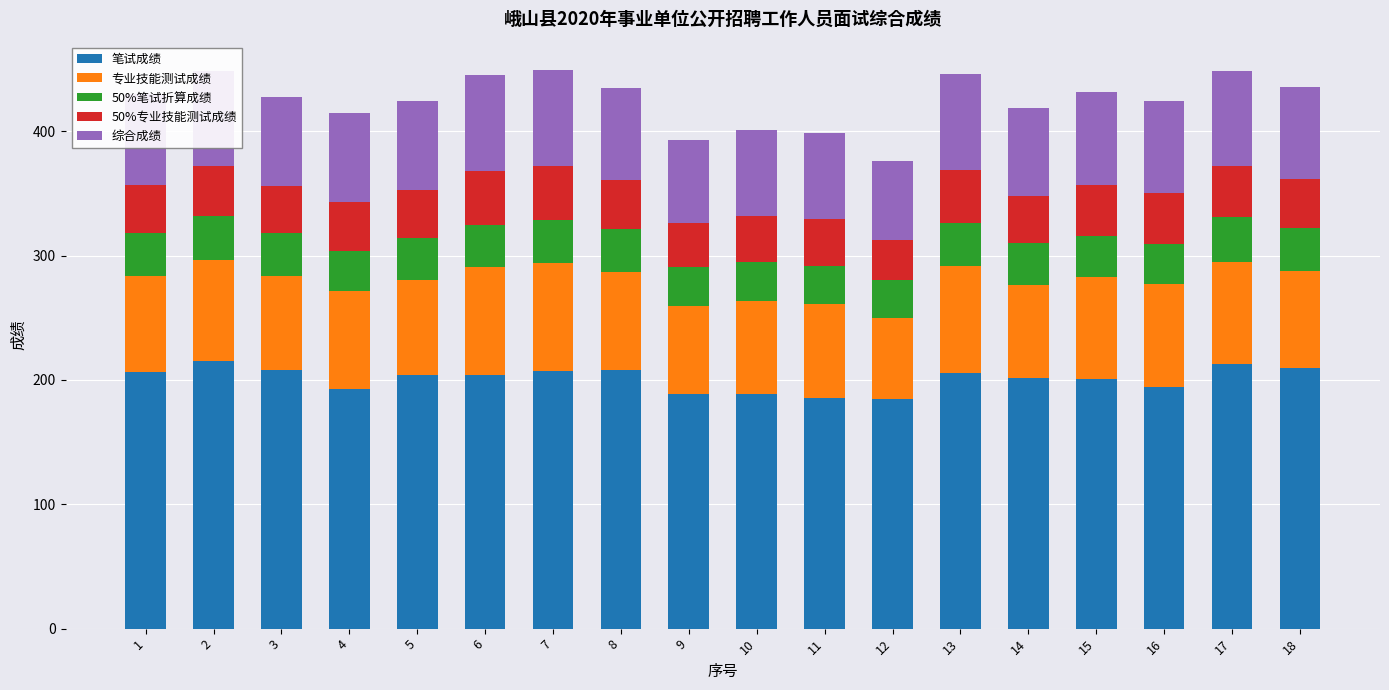

What is the lowest value of the 笔试成绩 series?

184.9